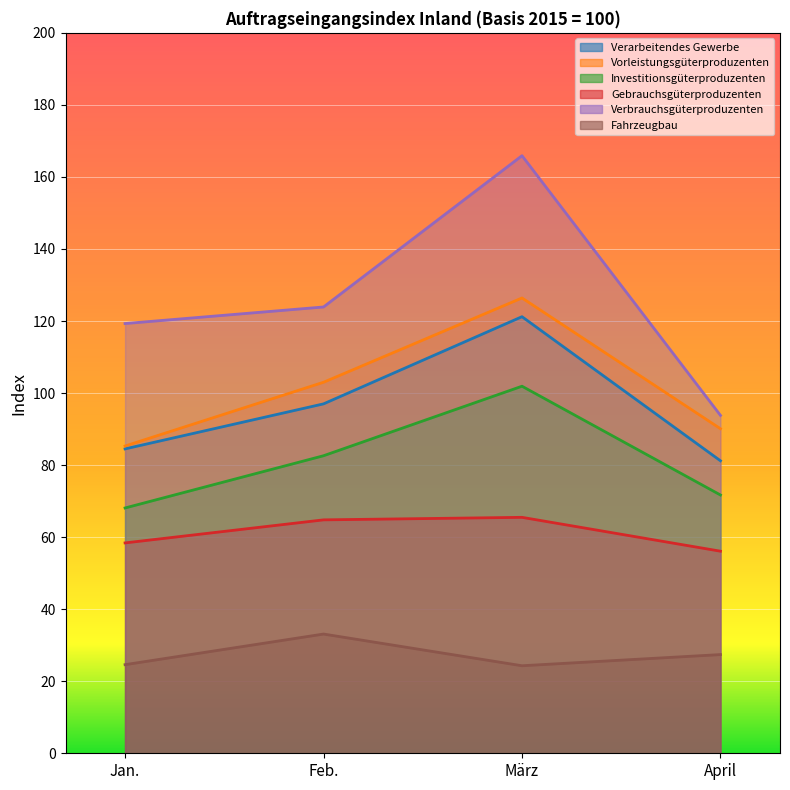

At März, list the series in order from largest to smallest.

Verbrauchsgüterproduzenten, Vorleistungsgüterproduzenten, Verarbeitendes Gewerbe, Investitionsgüterproduzenten, Gebrauchsgüterproduzenten, Fahrzeugbau